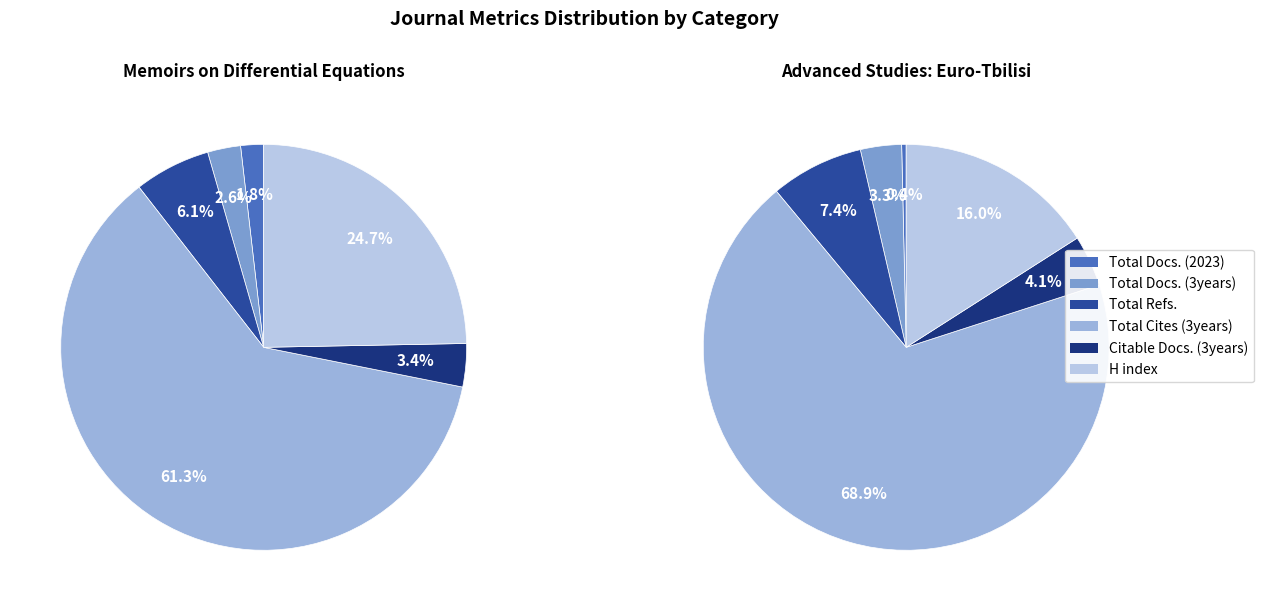

Is the sum of Advanced Studies: Euro-Tbilisi and Memoirs on Differential Equations greater than half?

Yes